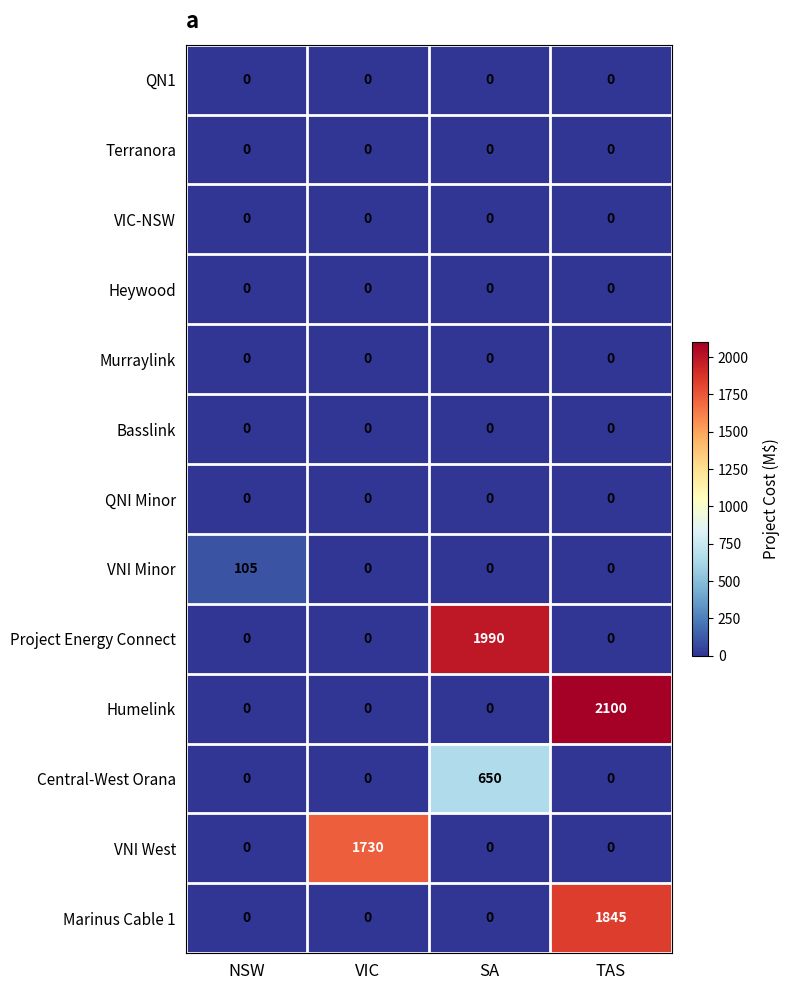

What is the difference between the highest and lowest values at VIC?

1730